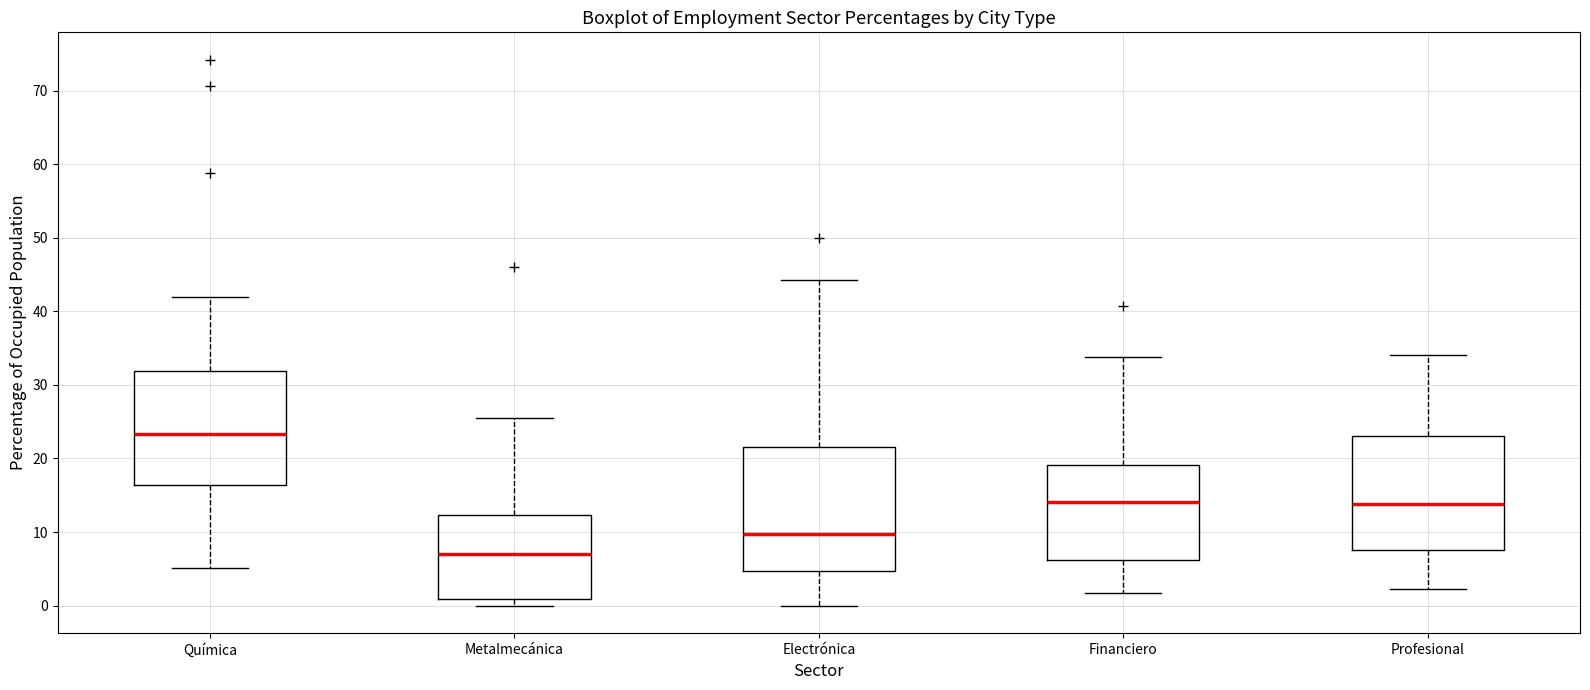

Reading left to right, transcribe this box plot: for each box, give where its median line is, the range the box spans, and where its two whiskers end, as read against the y-axis. The values are not printed on the chart, so give them approximately, as read against the axis.

Química: median 23, box 16 to 32, whiskers 5 to 42
Metalmecánica: median 7, box 1 to 12, whiskers 0 to 26
Electrónica: median 10, box 5 to 21, whiskers 0 to 44
Financiero: median 14, box 6 to 19, whiskers 2 to 34
Profesional: median 14, box 8 to 23, whiskers 2 to 34